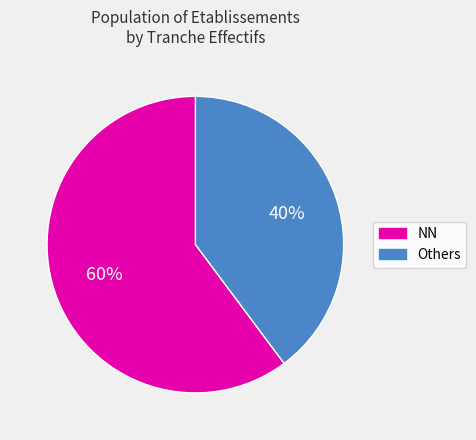

To the nearest percent, what is the difference between the largest and smallest slice percentages?

20%